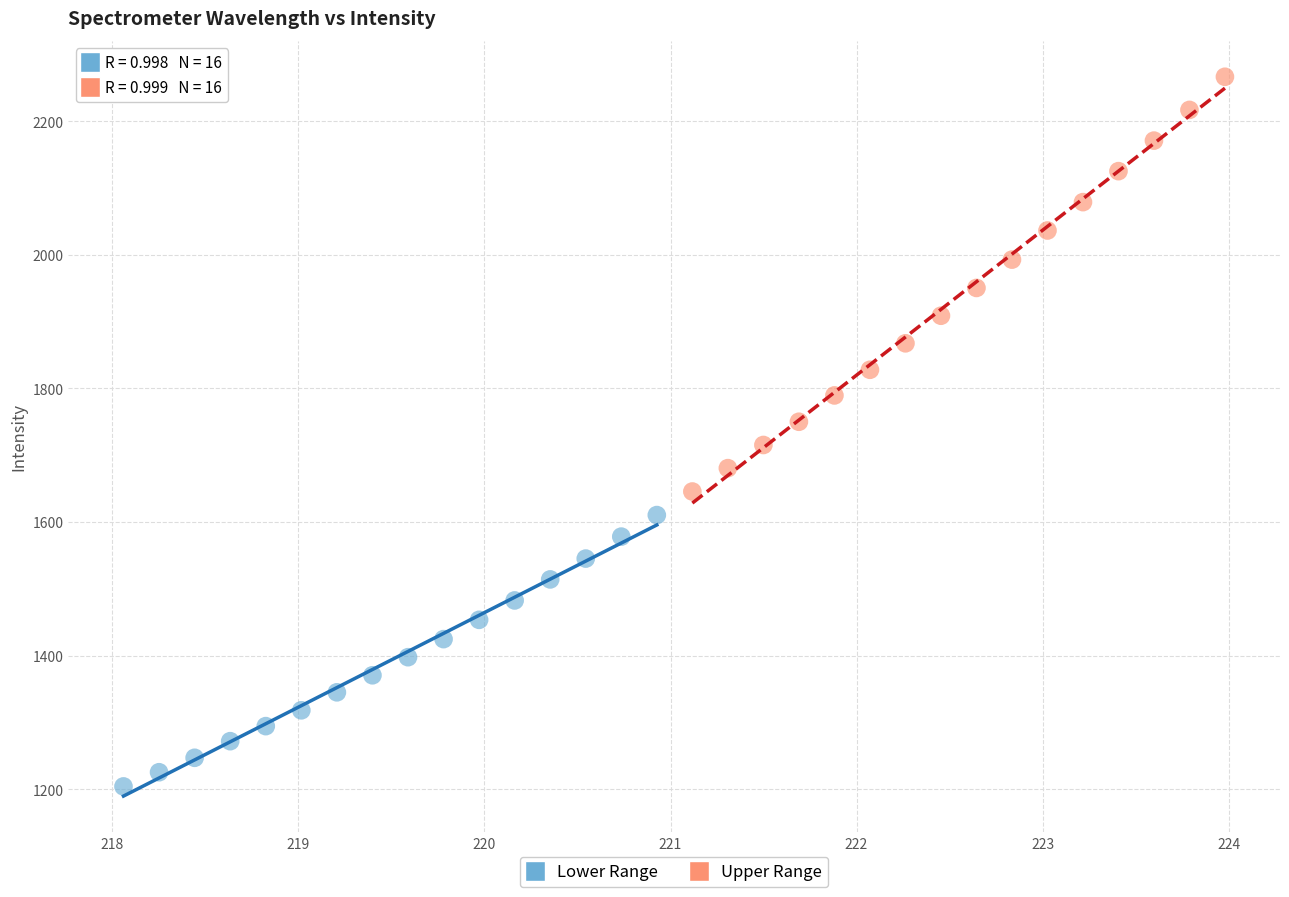

Which series reaches the minimum Y coordinate?

Lower Range